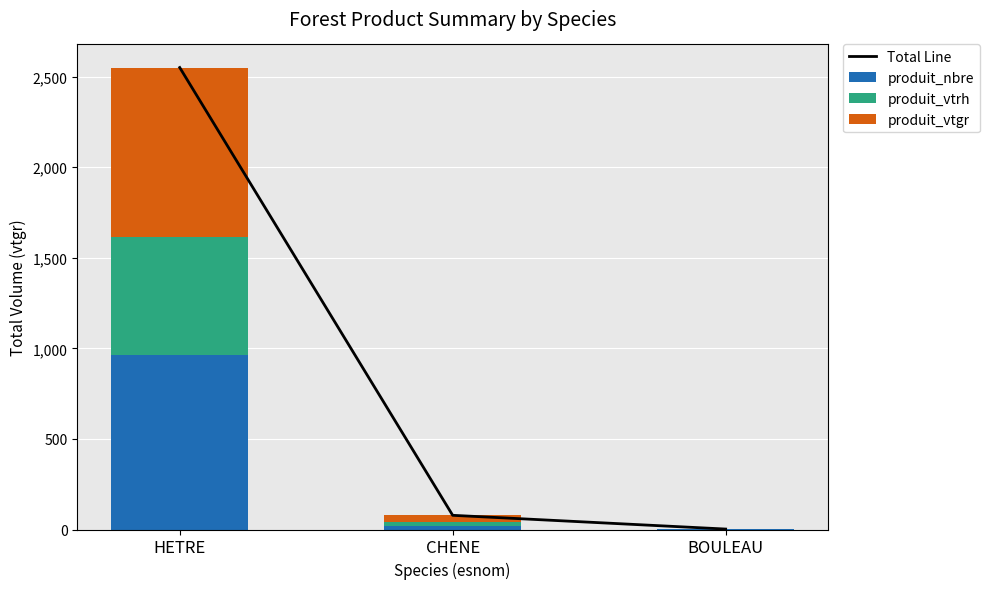

Which series has the largest range (max minus min)?

Total Line